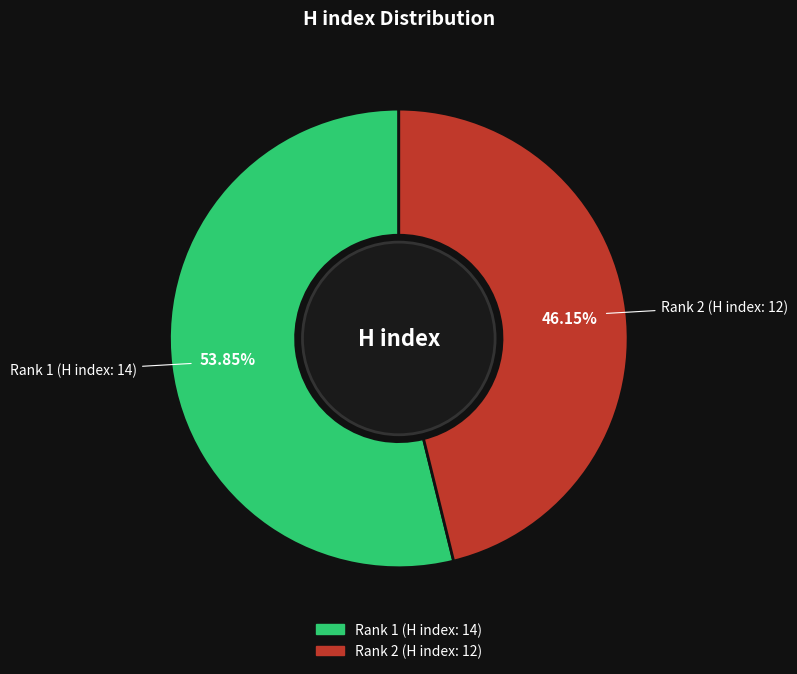

Which category has the biggest portion of the pie?

Rank 1 (H index: 14)